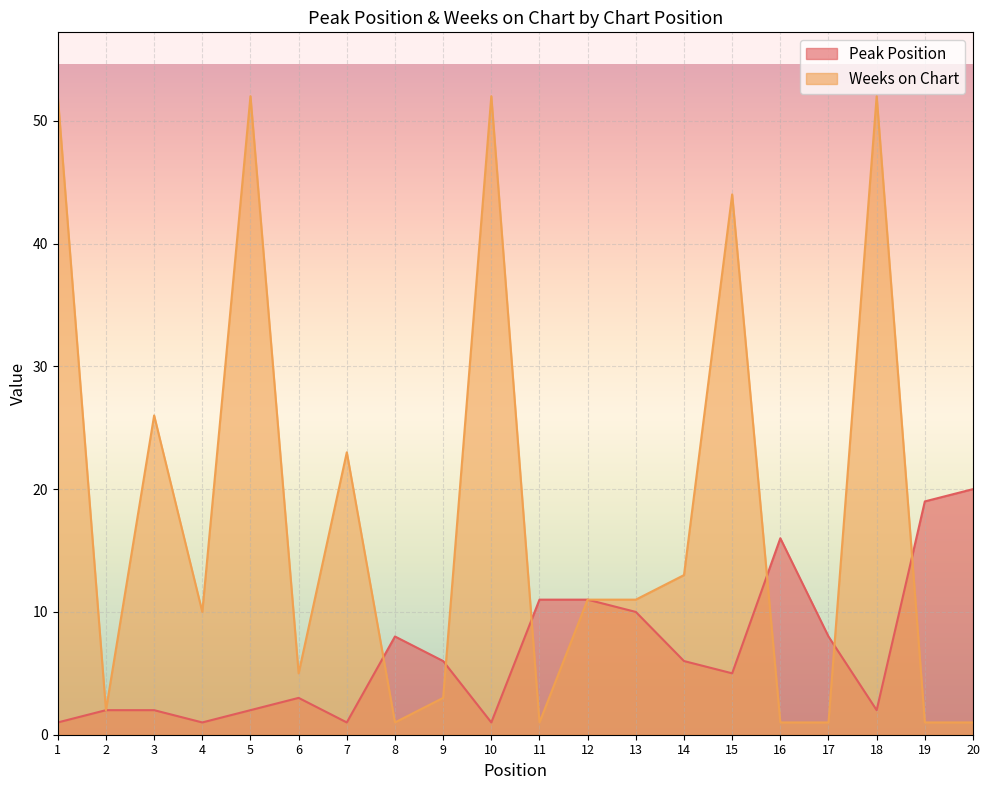

What is the total value across all series at 9?

9